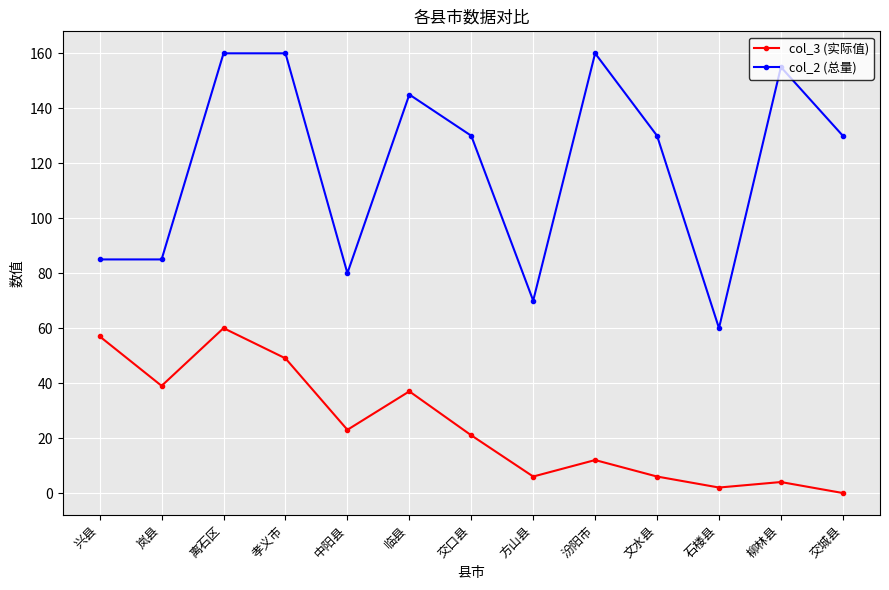

Rank the series by their average value, from highest to lowest.

col_2 (总量), col_3 (实际值)